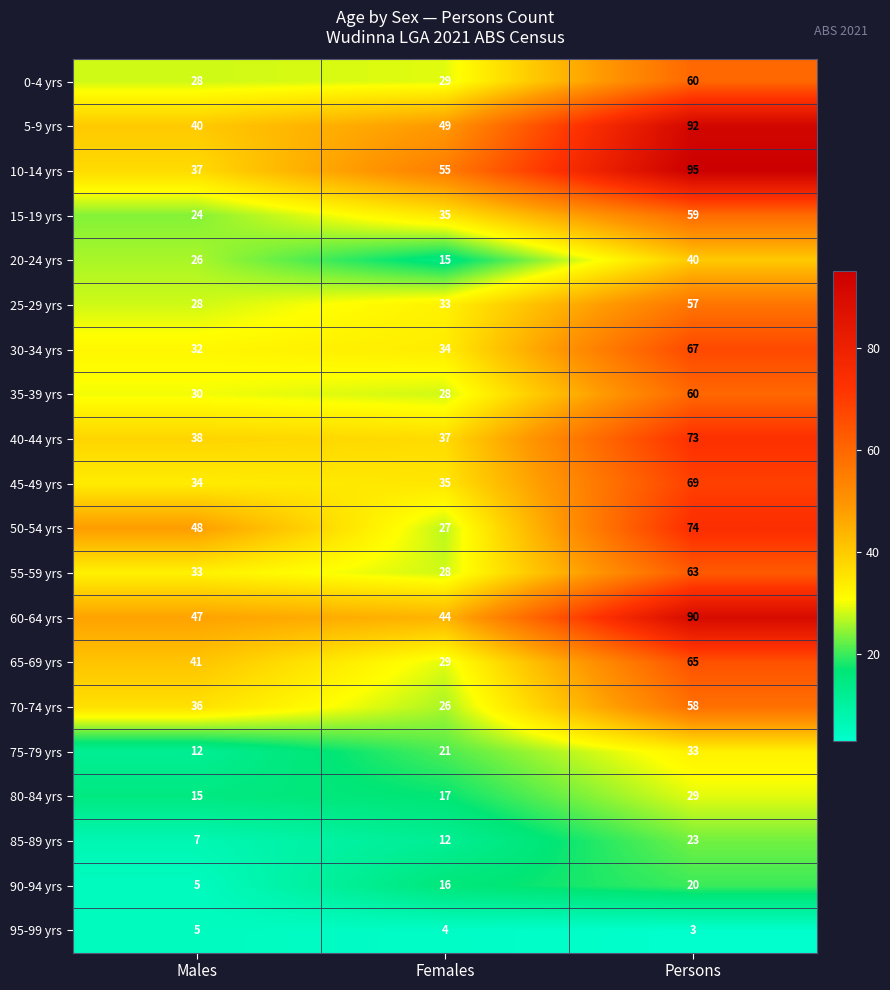

Where is 65-69 yrs nearest to the value 47?

Males